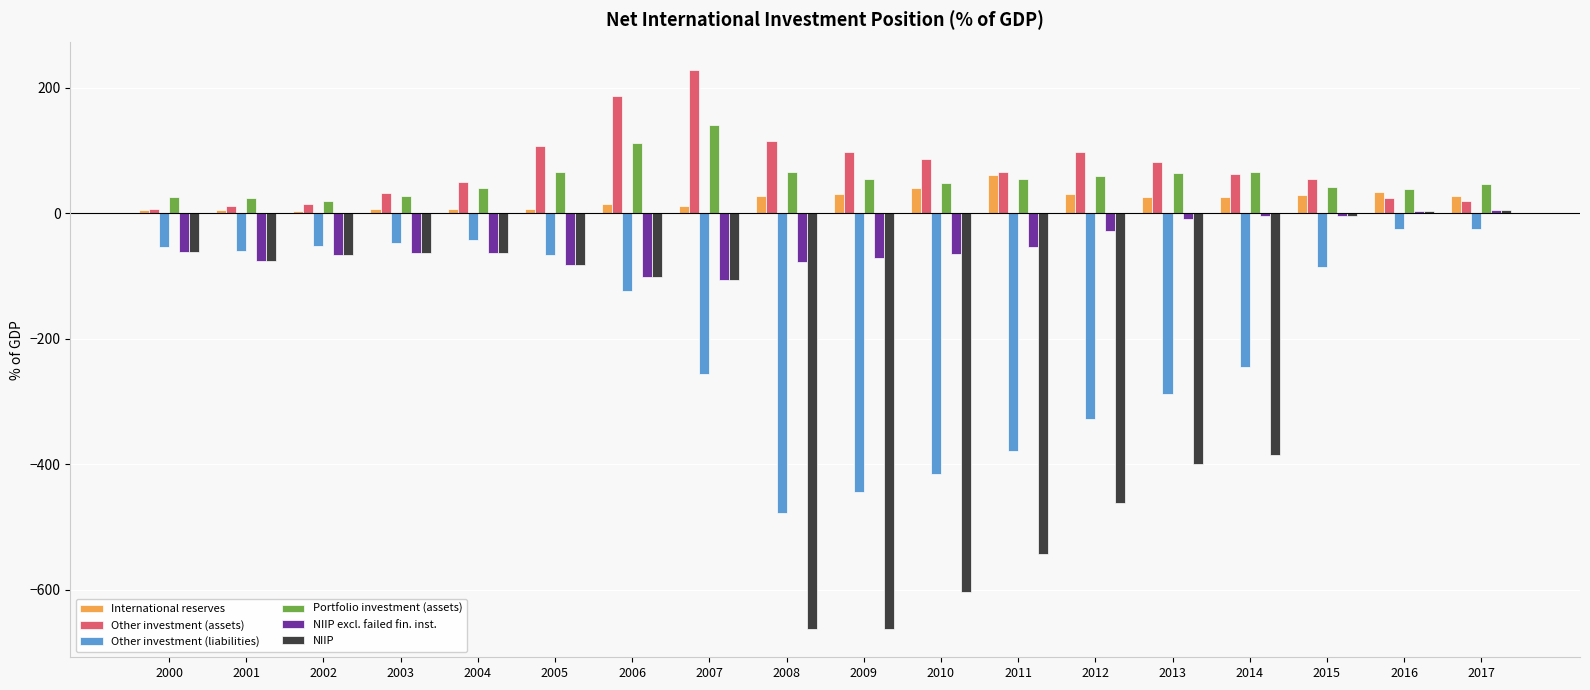

Between 2006 and 2014, which series saw the biggest shift?

NIIP